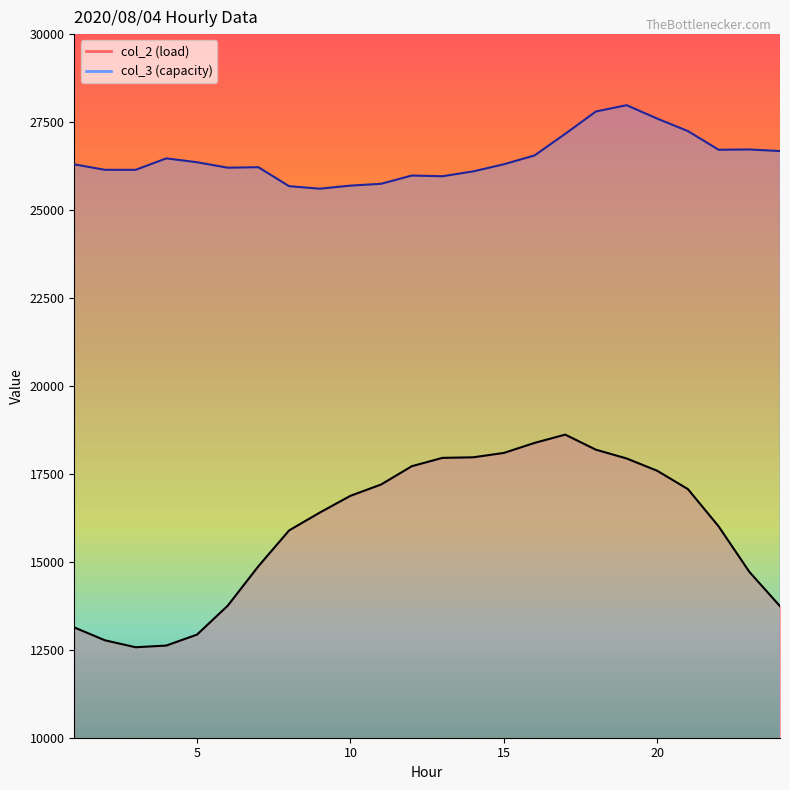

Where is col_2 nearest to the value 15594?

8